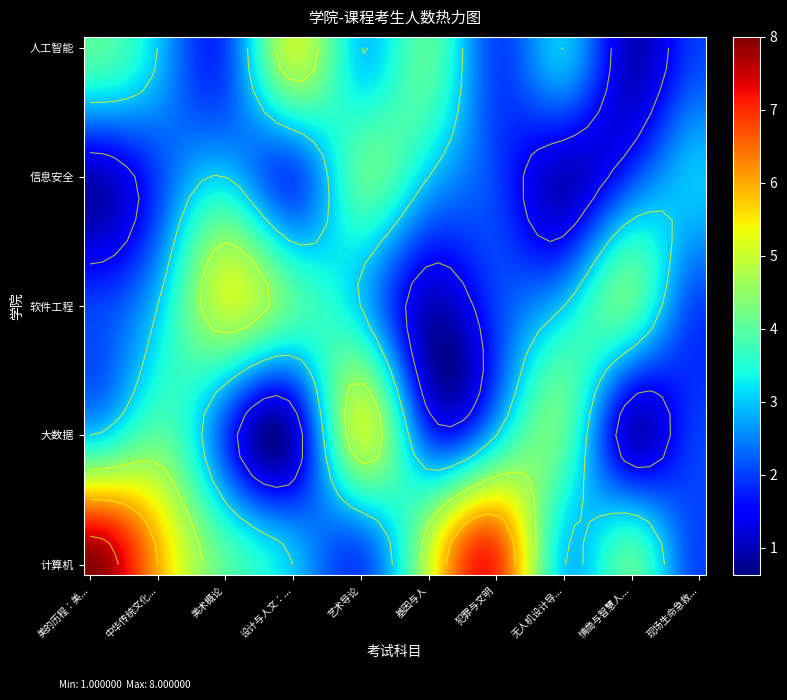

The 2024人工智能学院 series shows 2 at 犯罪与文明. True or false?

True